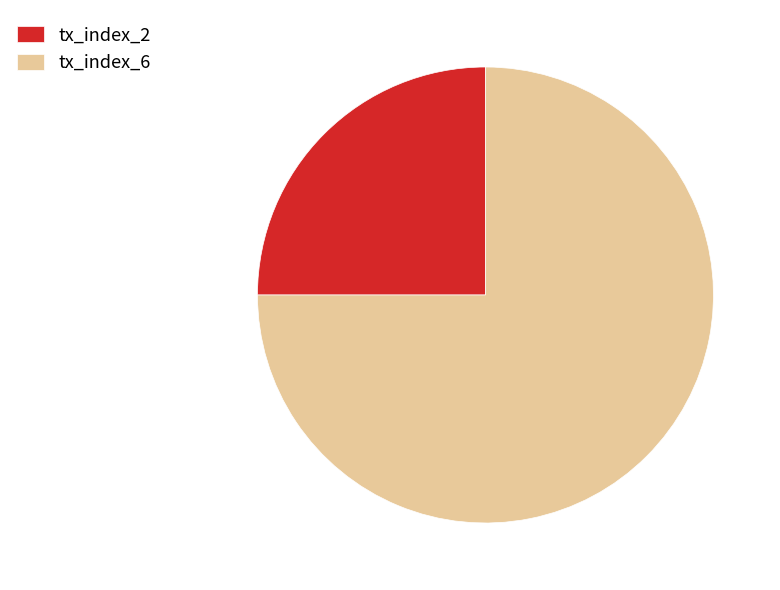

Which slice is the largest?

tx_index_6